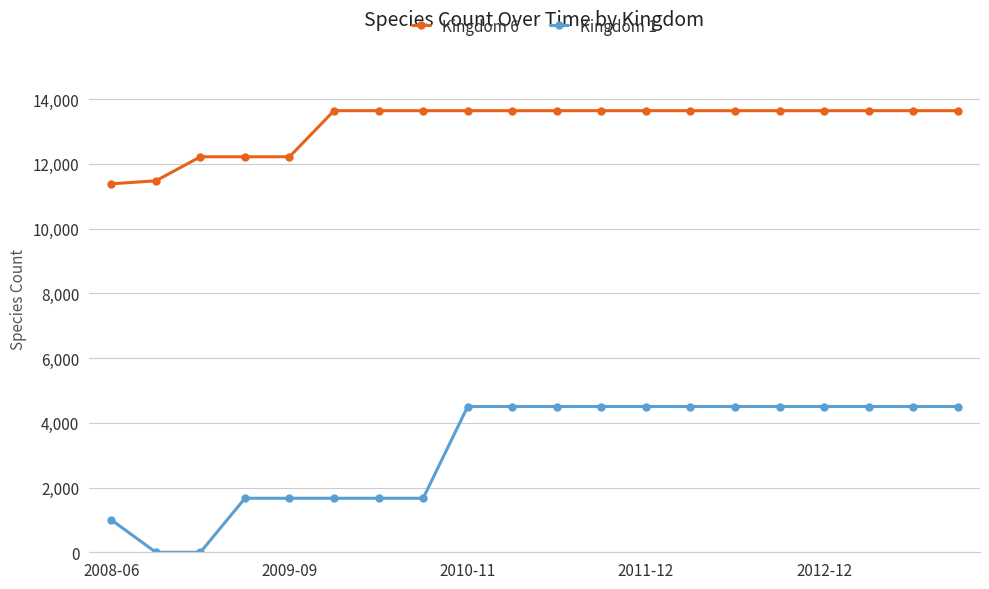

At how many categories does at least one series exceed 4325?

20